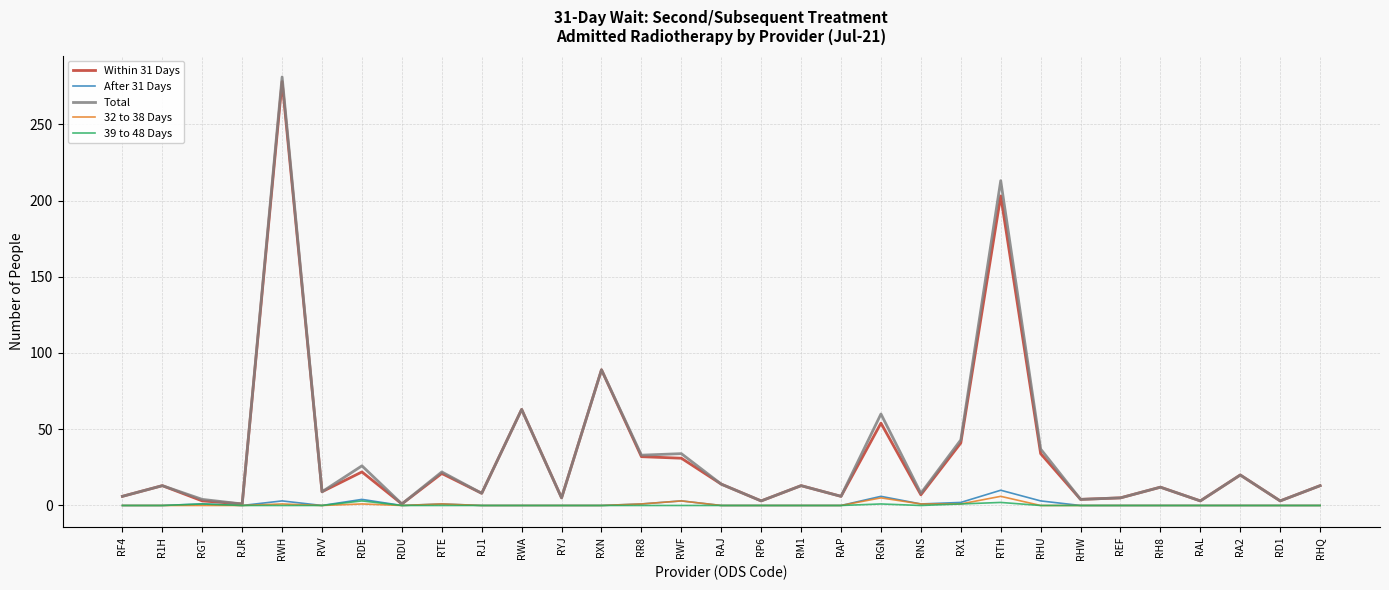

True or false: Within 31 Days has a value of 32 at RR8.

True